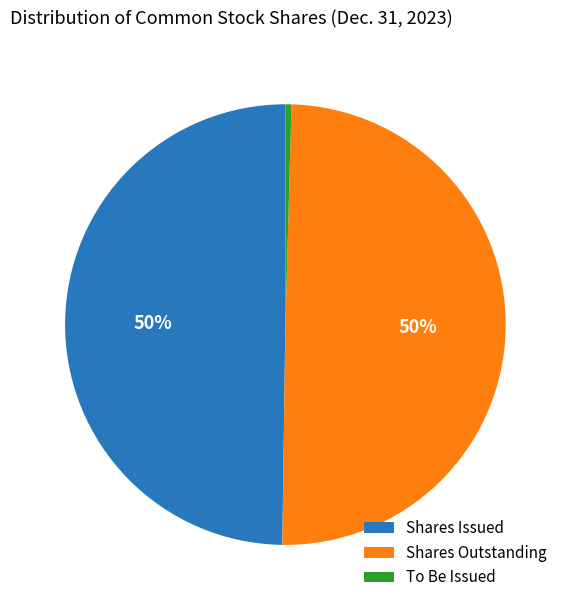

To the nearest percent, what is the average slice percentage?

33%